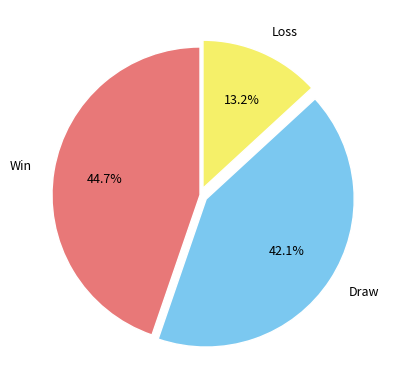

What portion of the pie excludes Loss?

86.8%